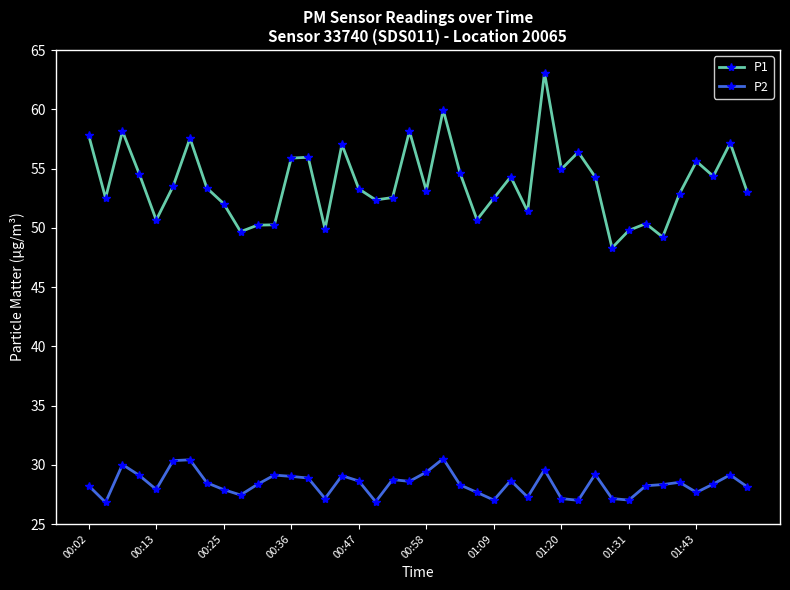

Which series has the largest total across all categories?

P1